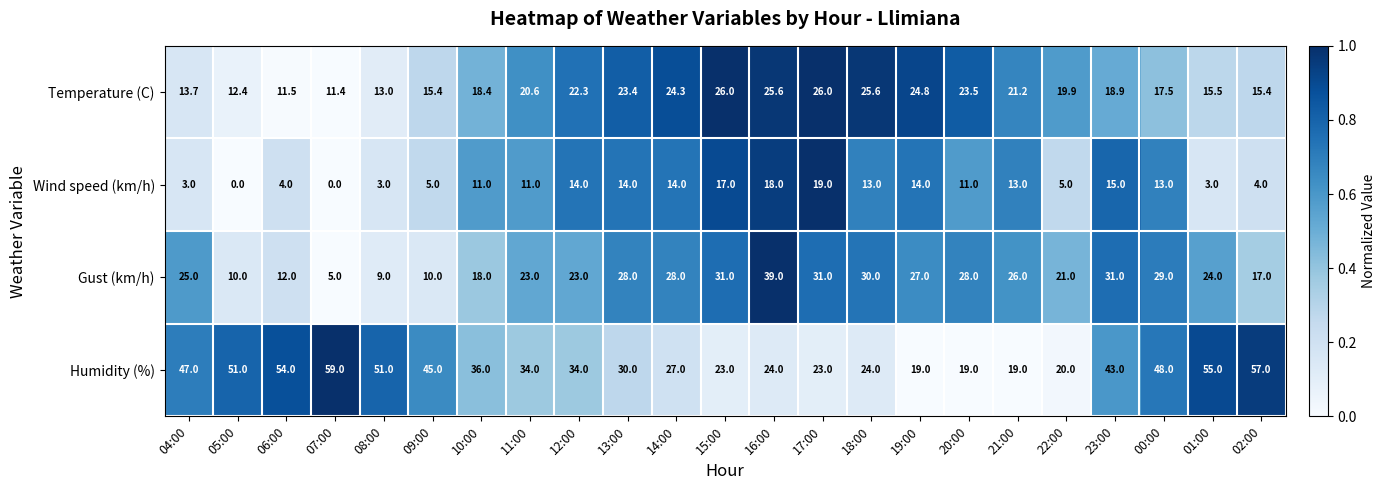

Which series changed the most between 07:00 and 19:00?

Humidity (%)